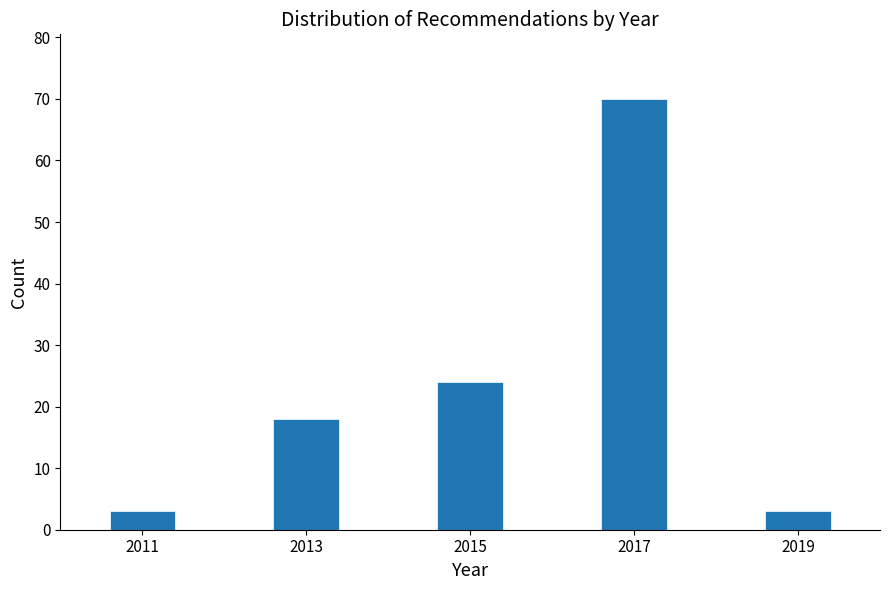

Reading right to left, extract all data points from this chart.

3	70	24	18	3